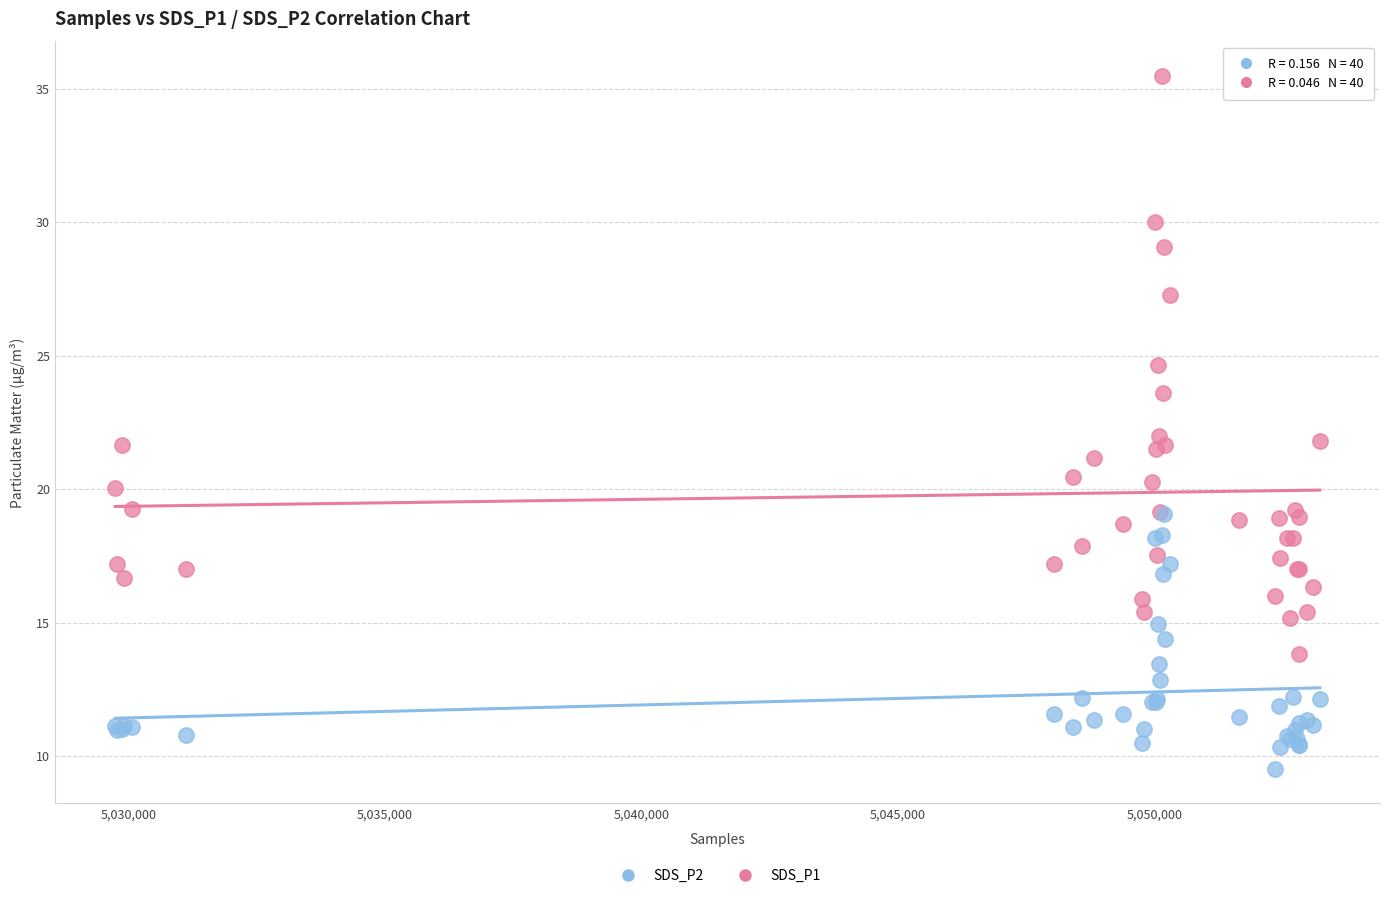

What are all the series names shown in the legend?

SDS_P2, SDS_P1